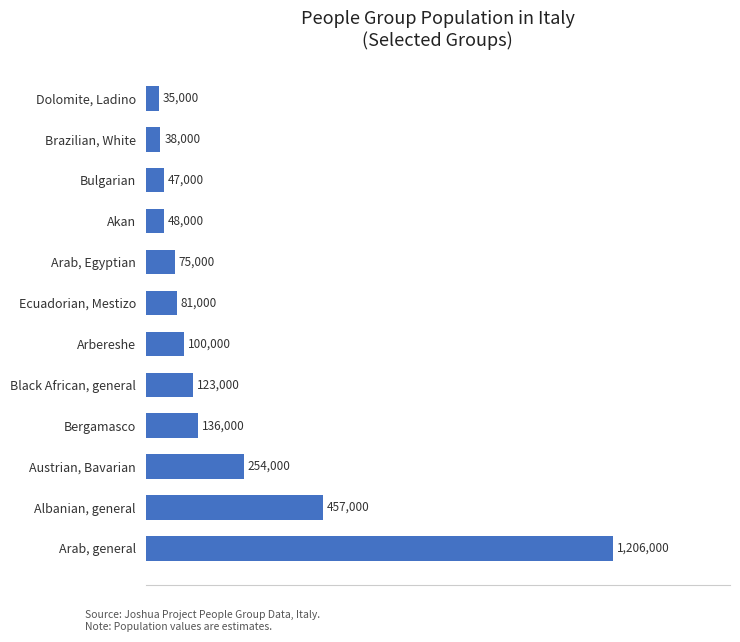

Reading bottom to top, extract all data points from this chart.

1206000	457000	254000	136000	123000	100000	81000	75000	48000	47000	38000	35000